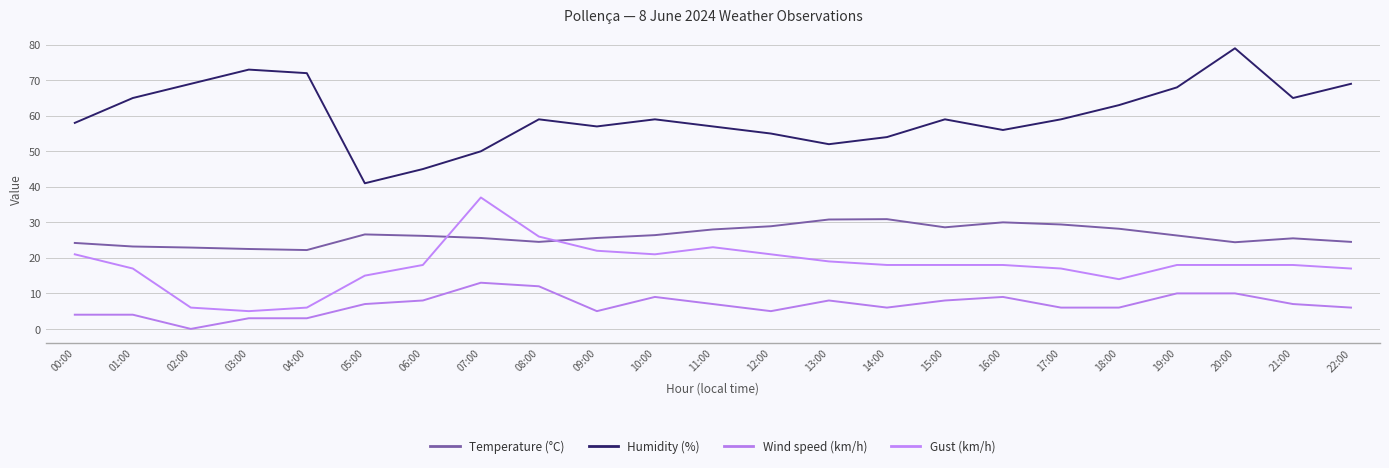

Does the chart display data point markers on the line(s)?

No